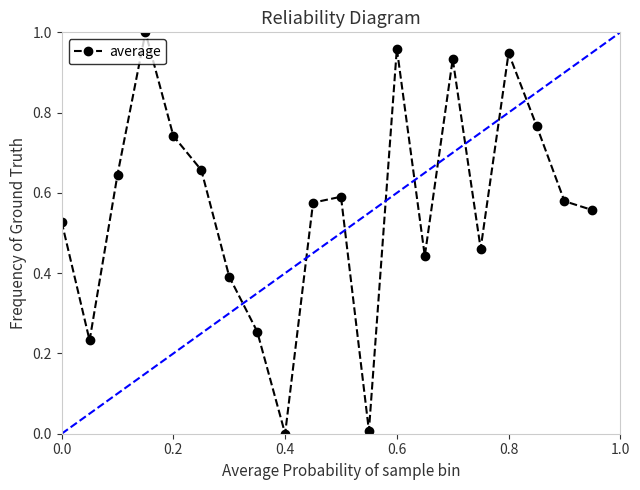

How many categories are shown in the chart?

20